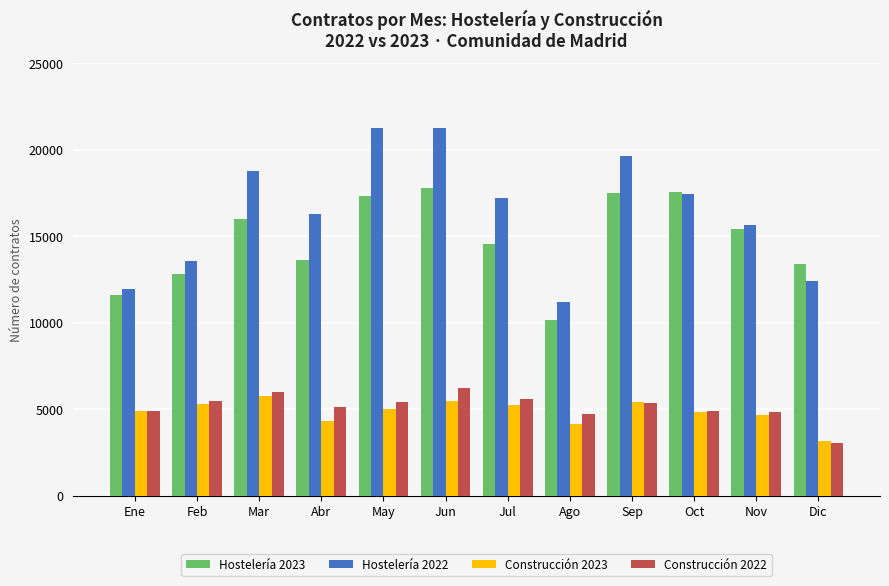

What is the difference between the maximum and minimum values in the Hostelería 2022 series?

10033